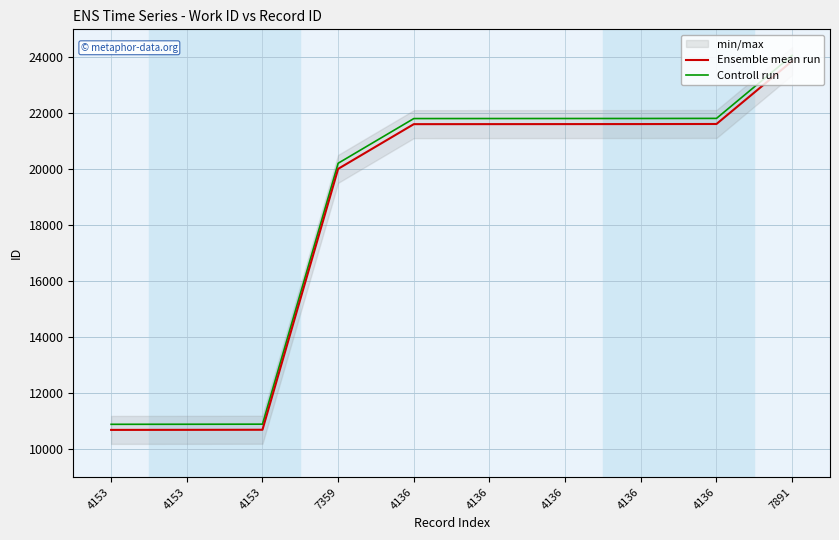

True or false: Controll run and Ensemble mean run cross at least once.

False